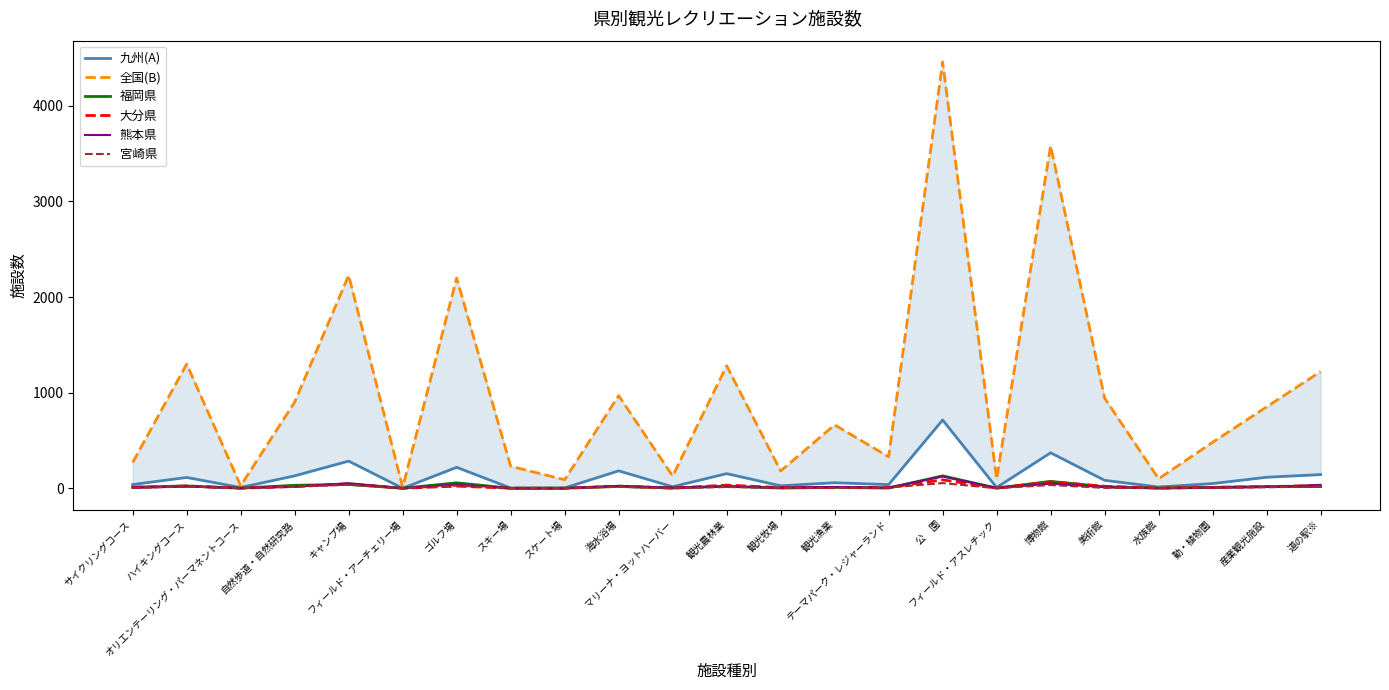

What is the approximate value of 九州(A) at 道の駅※?

143